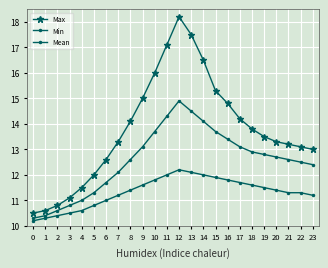

How many data points does each series have?

24